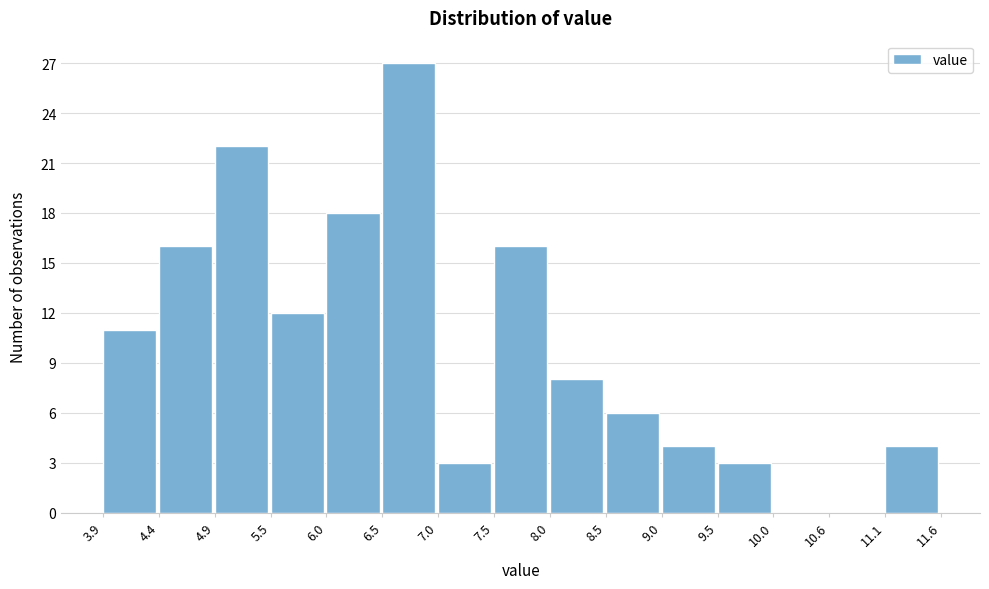

Reading left to right, list every bar in this chart as the range it spans on the x-axis followed by its height. The values are not printed on the chart, so give them approximately, as read against the axis.

3.9 to 4.4: 11
4.4 to 4.9: 16
4.9 to 5.5: 22
5.5 to 6.0: 12
6.0 to 6.5: 18
6.5 to 7.0: 27
7.0 to 7.5: 3
7.5 to 8.0: 16
8.0 to 8.5: 8
8.5 to 9.0: 6
9.0 to 9.5: 4
9.5 to 10.0: 3
10.0 to 10.6: 0
10.6 to 11.1: 0
11.1 to 11.6: 4